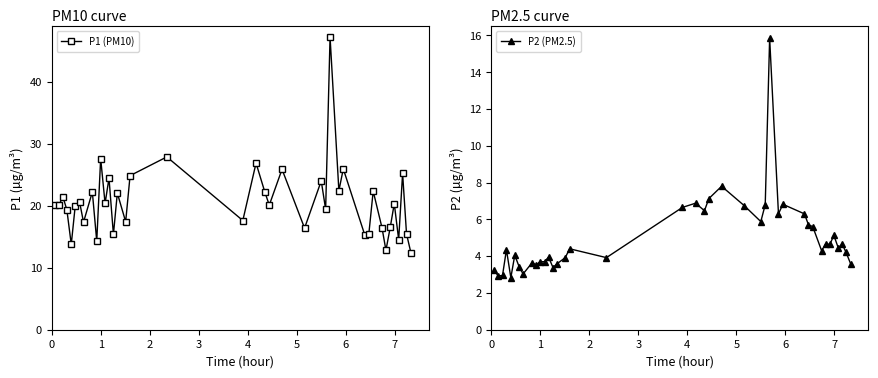

True or false: P1 (PM10) and P2 (PM2.5) intersect in this chart.

False